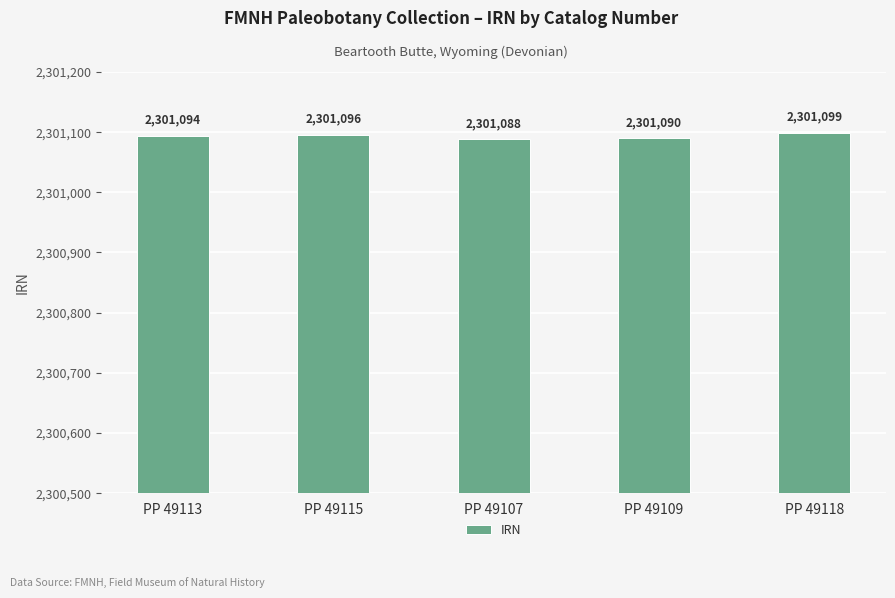

Reading left to right, extract all data points from this chart.

2301094	2301096	2301088	2301090	2301099